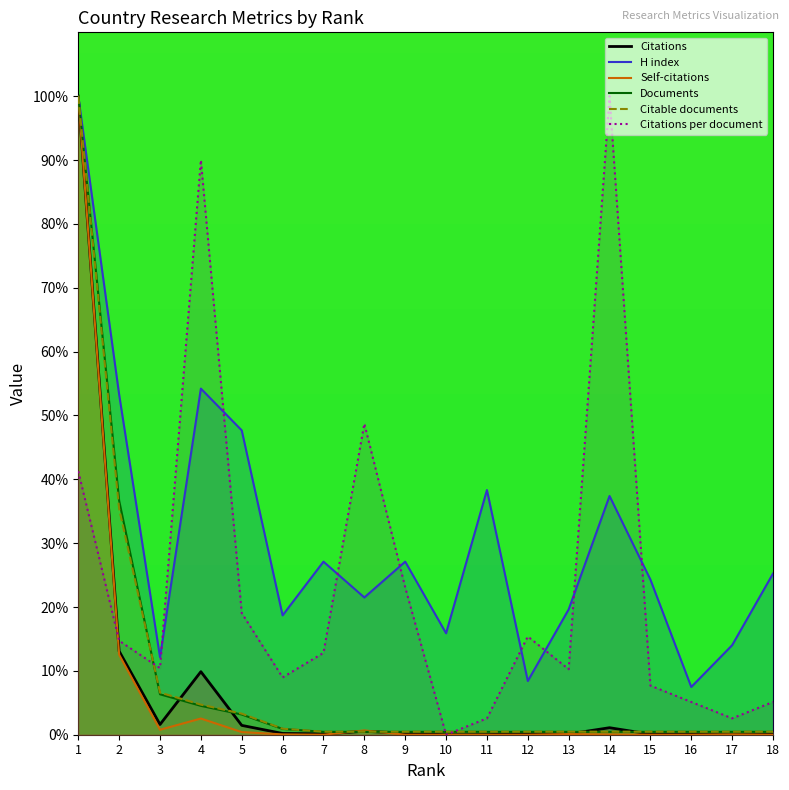

Is it true that Citable documents equals 1.9 at 4?

False